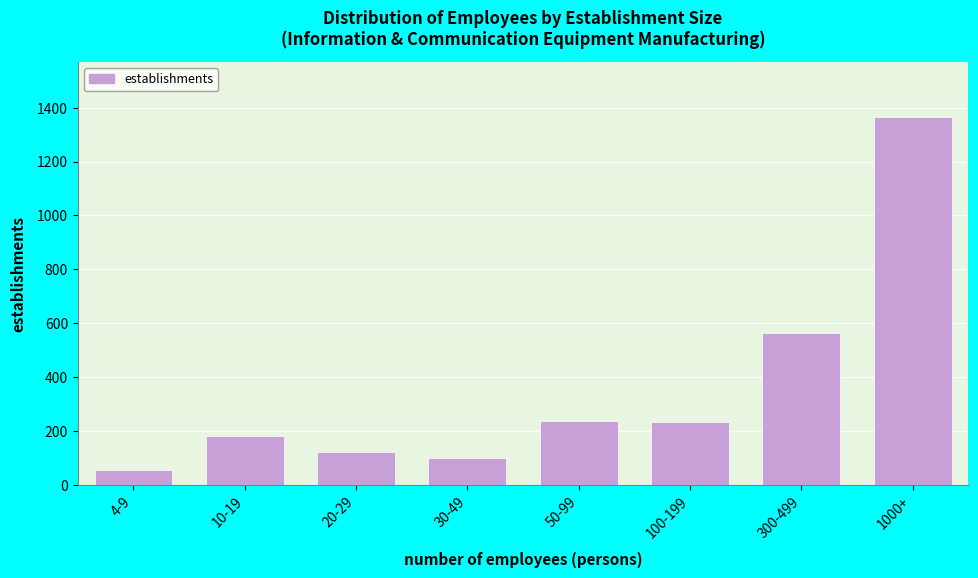

The value at 4-9 is 55. True or false?

True